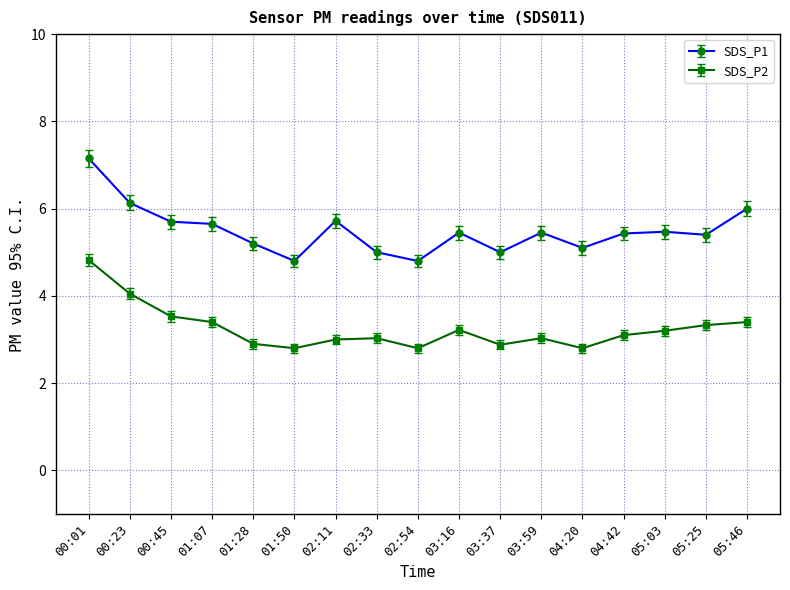

List the series in order of their peak value, highest first.

SDS_P1, SDS_P2